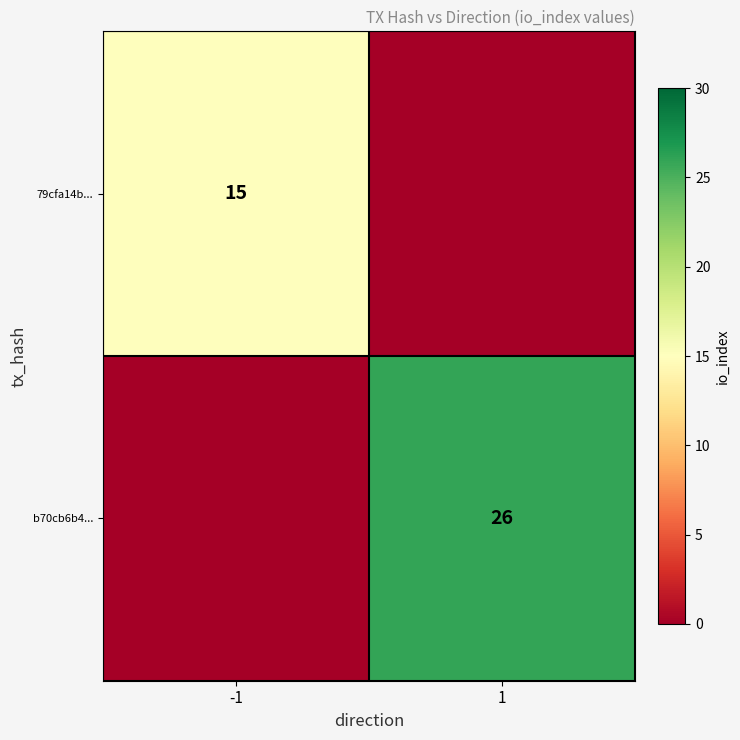

True or false: 79cfa14b... has a value of 6 at -1.

False